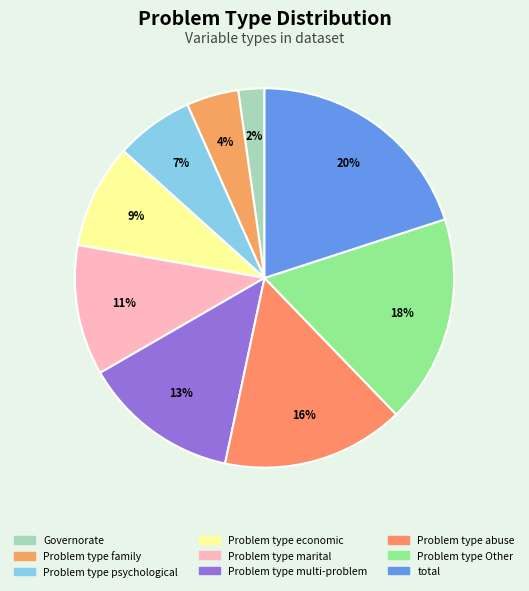

Which category has the biggest portion of the pie?

total